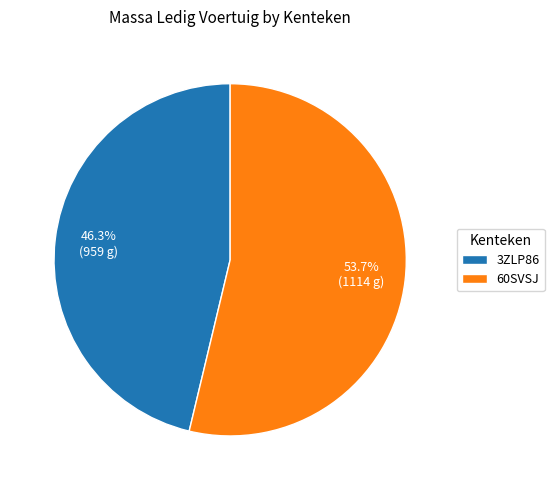

What is the largest slice in the pie chart?

60SVSJ